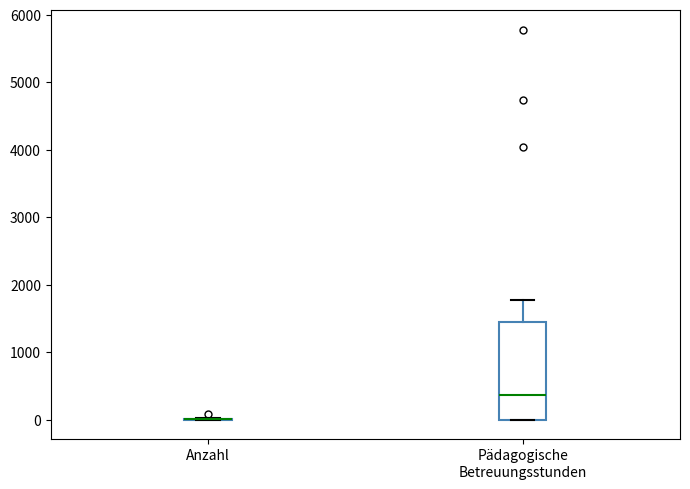

Which box is the tallest, from its lower edge to its upper edge?

Pädagogische Betreuungsstunden